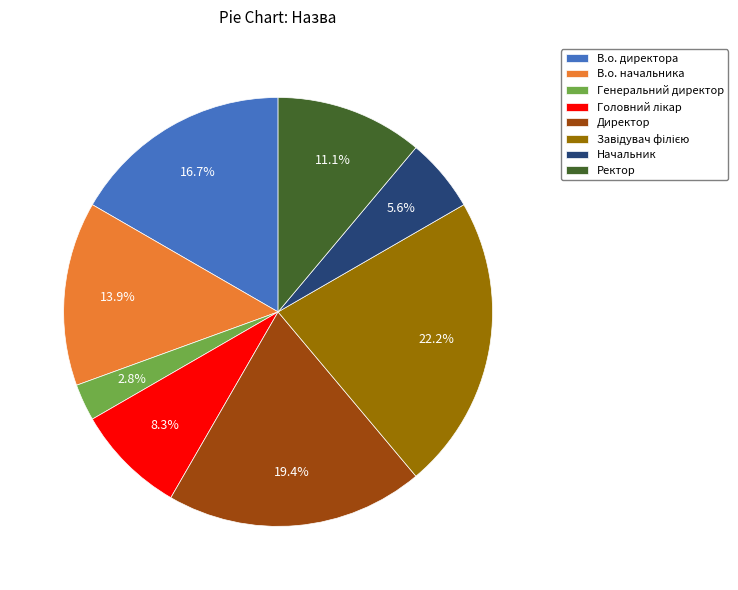

Does Генеральний директор account for over 50% of the chart?

No